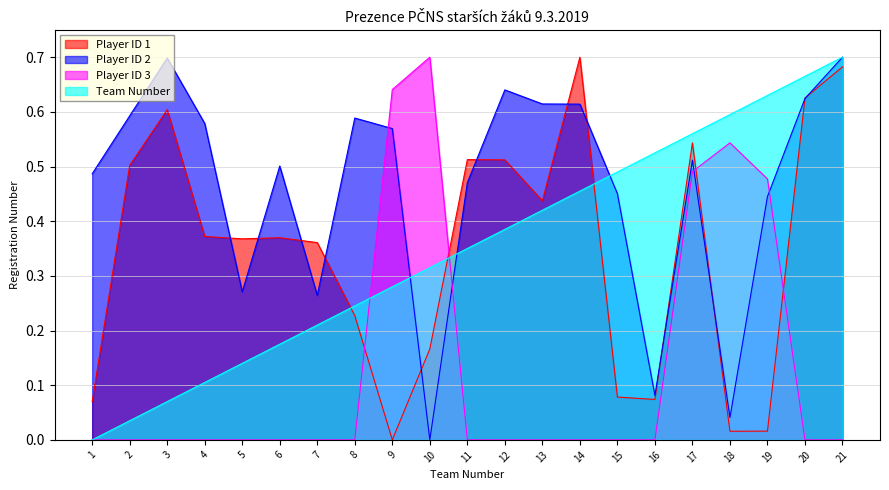

Where is Player ID 2 nearest to the value 0?

10